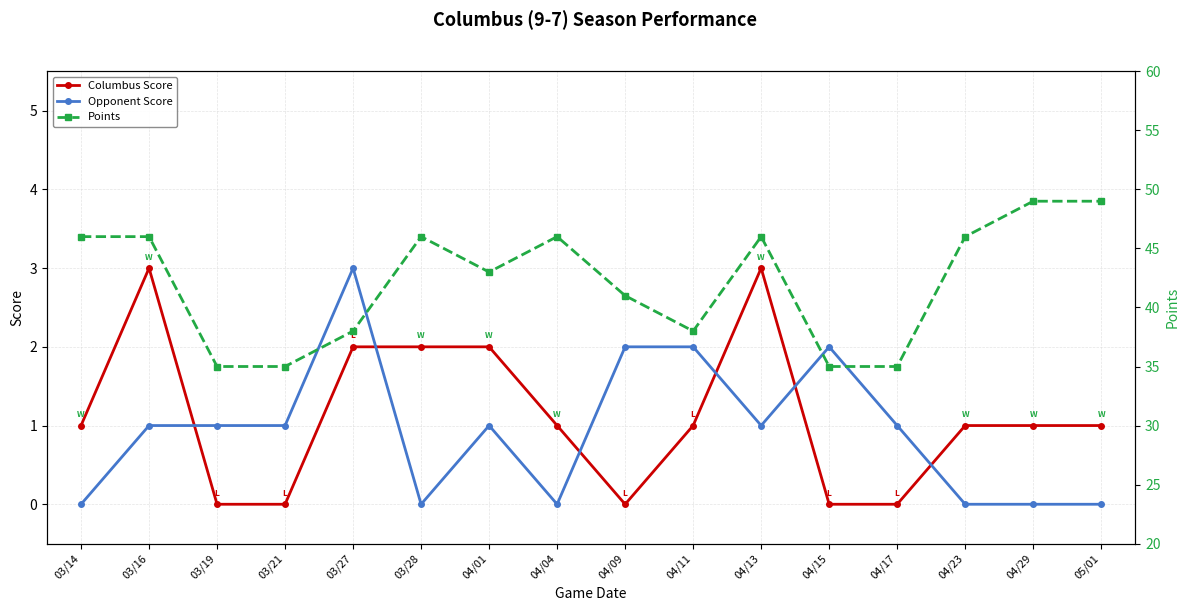

Where is Opponent Score nearest to the value 1?

03/16